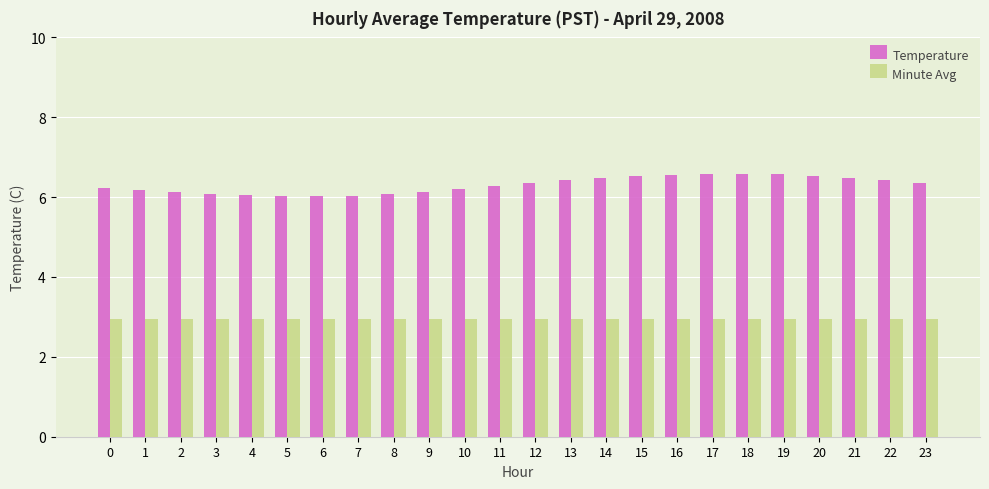

The Minute Avg series shows 3.9 at 6. True or false?

False